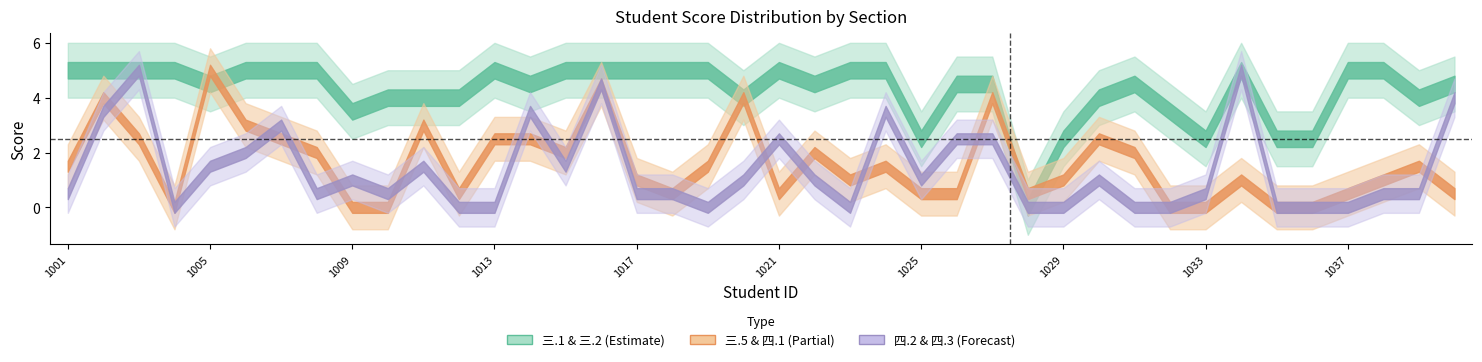

Which series has the largest total across all categories?

三.1(5分)